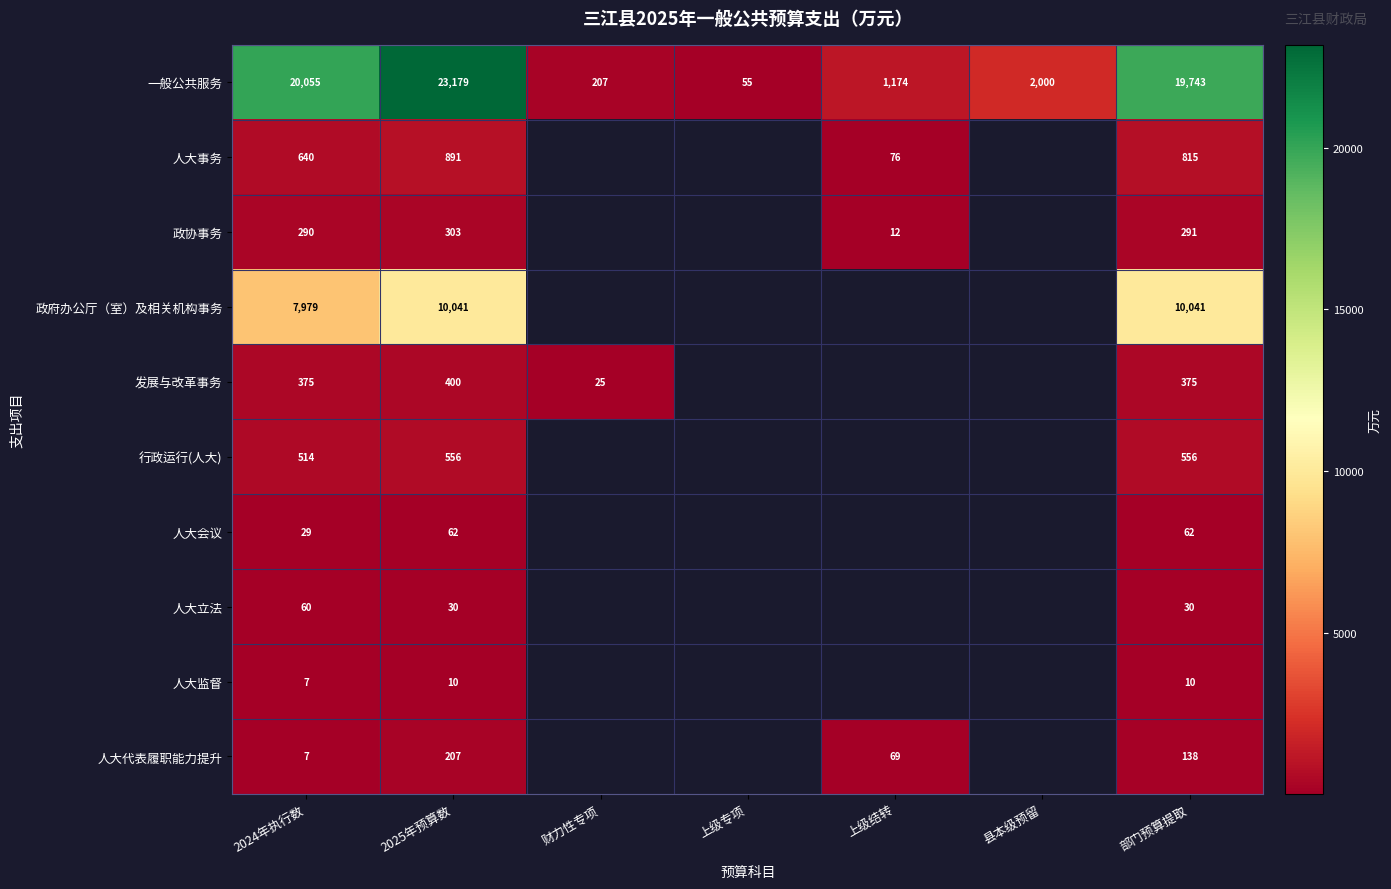

At 部门预算提取, list the series in order from largest to smallest.

一般公共服务, 政府办公厅（室）及相关机构事务, 人大事务, 行政运行(人大), 发展与改革事务, 政协事务, 人大代表履职能力提升, 人大会议, 人大立法, 人大监督